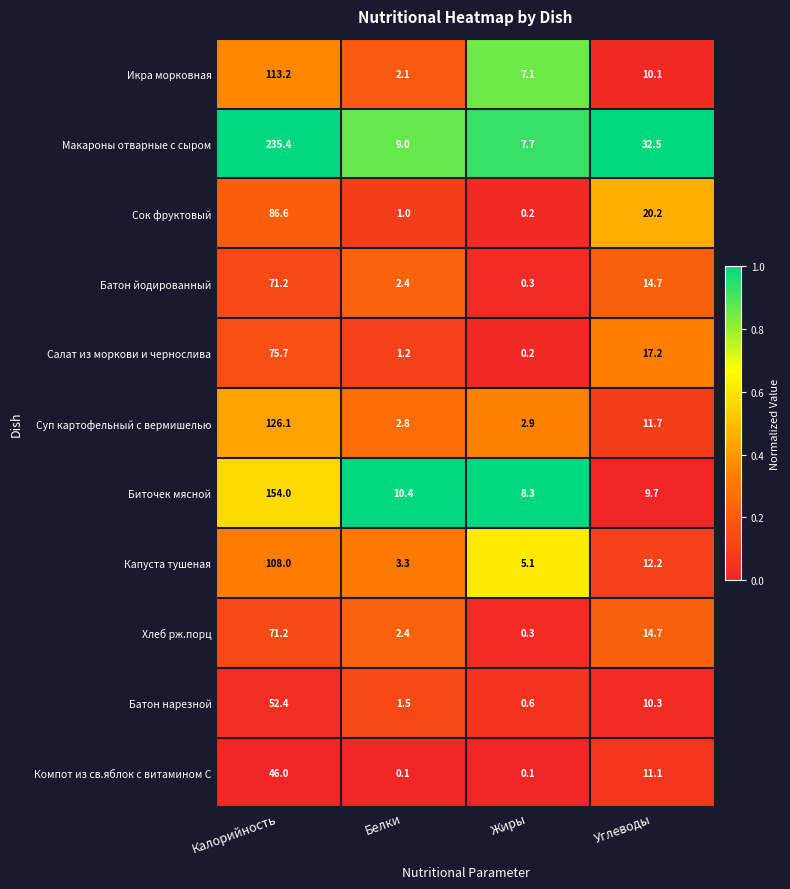

What is the sum of all Батон нарезной values?

64.8